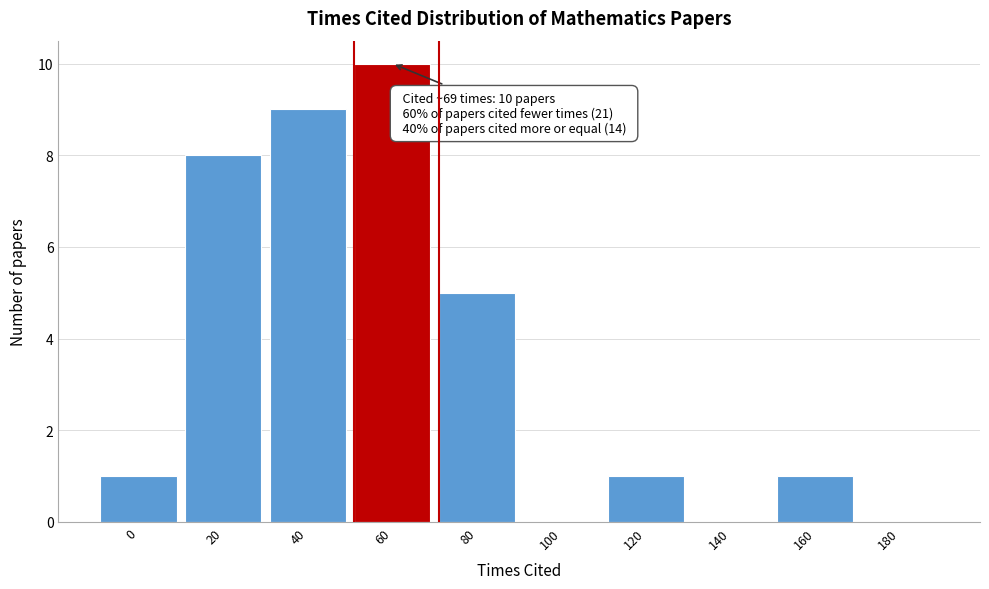

Reading right to left, transcribe all the data shown in this chart.

180=0	160=1	140=0	120=1	100=0	80=5	60=10	40=9	20=8	0=1